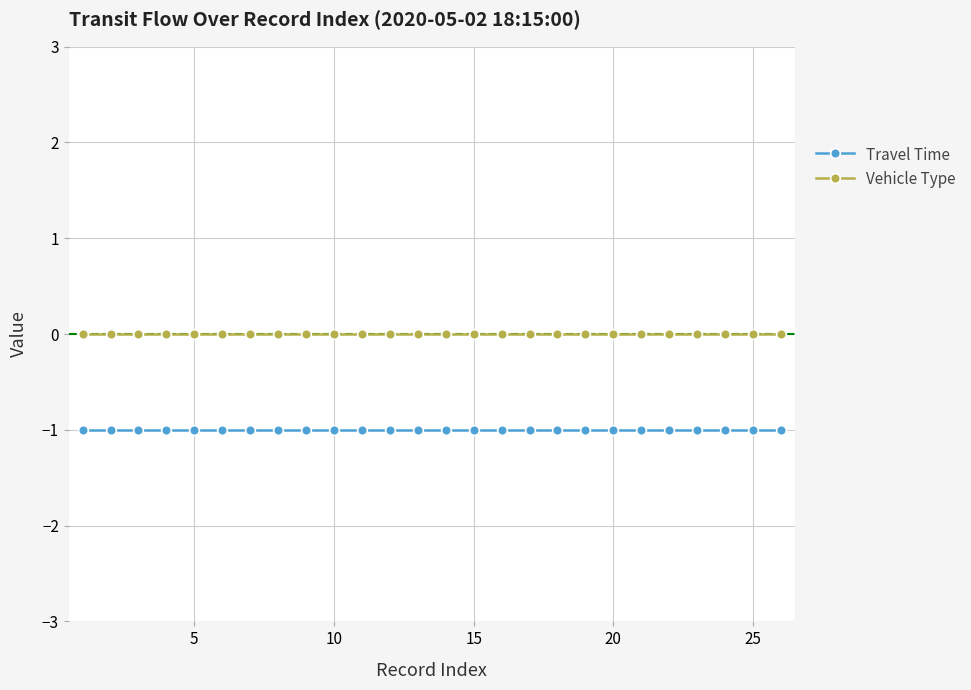

Rank the series by their average value, from lowest to highest.

Travel Time, Vehicle Type